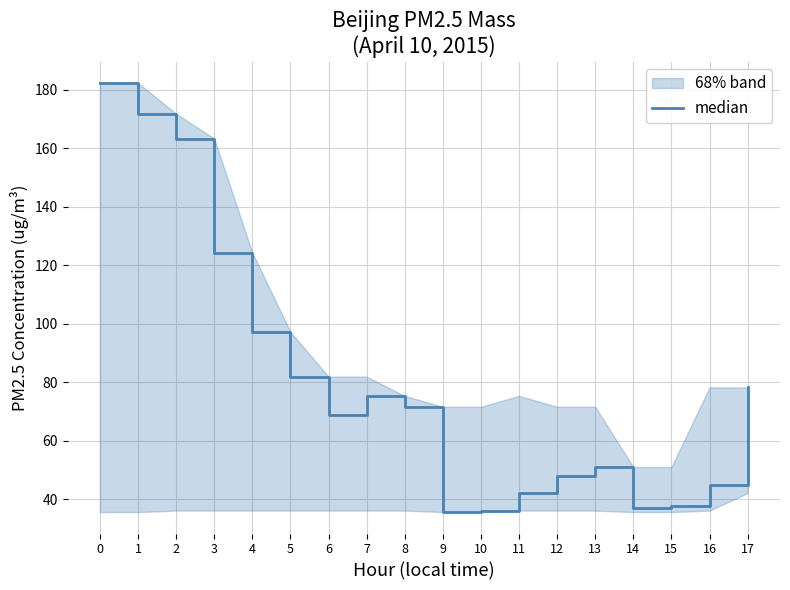

Reading right to left, what are all the values shown in this chart?

17=78.3	16=45.0	15=37.9	14=37.0	13=51.1	12=48.0	11=42.2	10=36.2	9=35.7	8=71.7	7=75.4	6=68.9	5=82.0	4=97.3	3=124.4	2=163.4	1=171.9	0=182.4